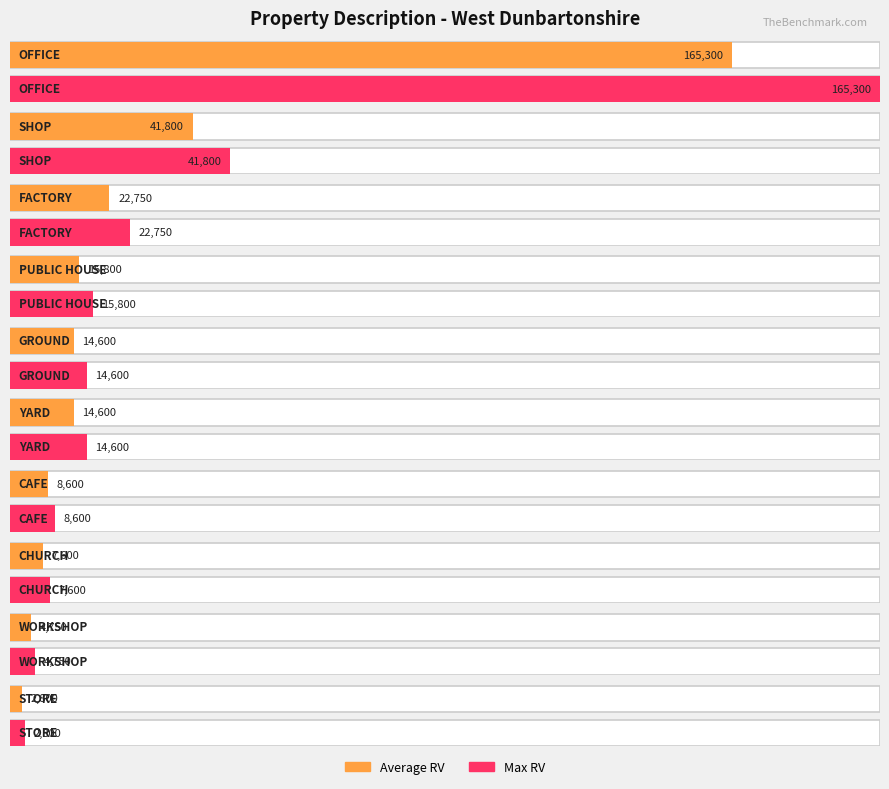

Count the number of data series in this chart.

2